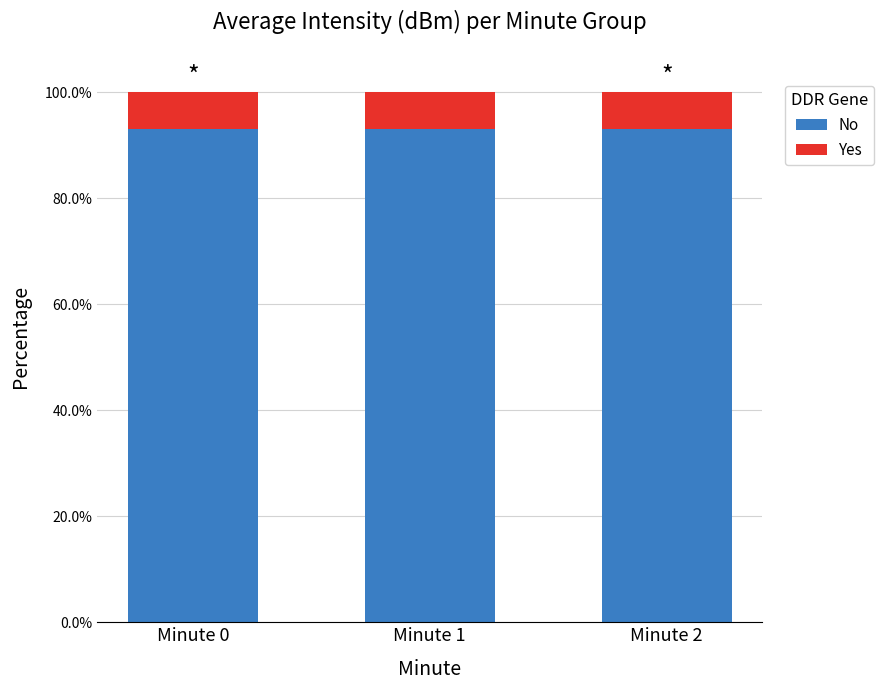

What are all the series names shown in the legend?

No, Yes